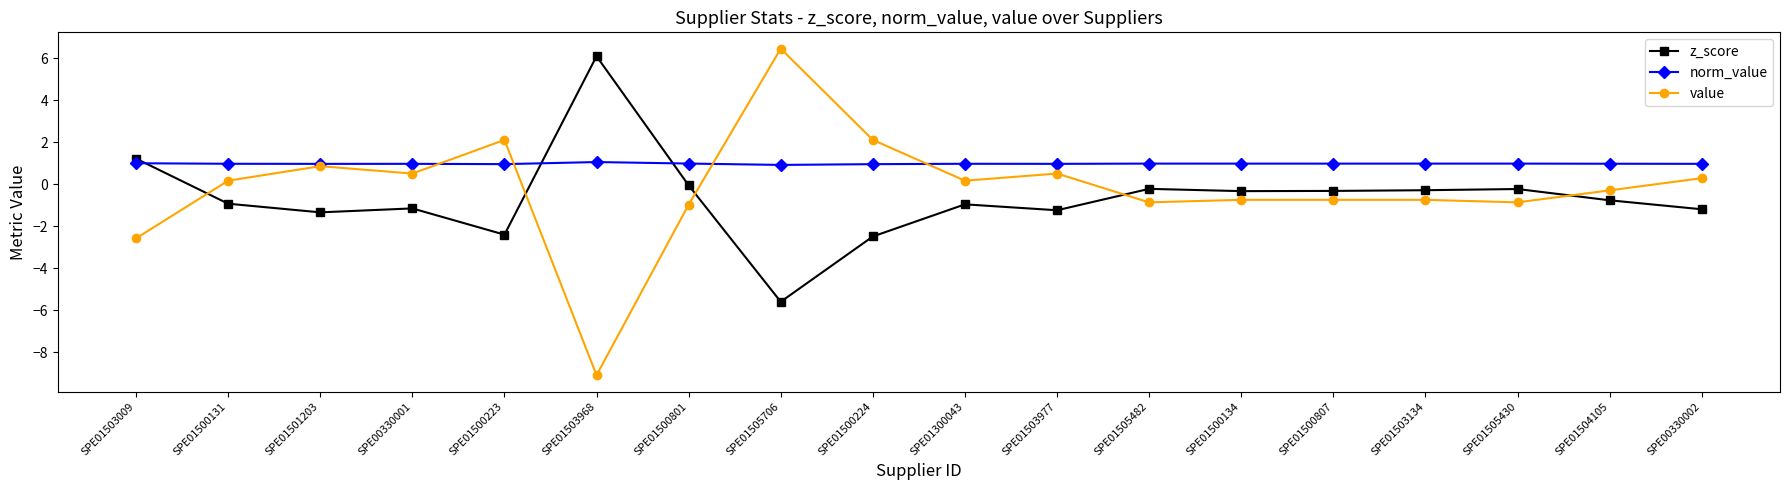

At which label does z_score first exceed 0?

SPE01503009